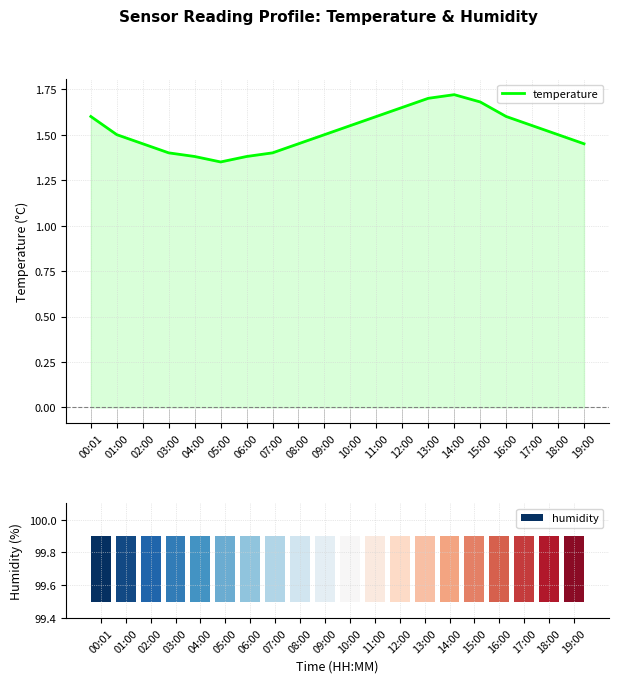

The chart shows a value of 2.3 at 03:00. True or false?

False